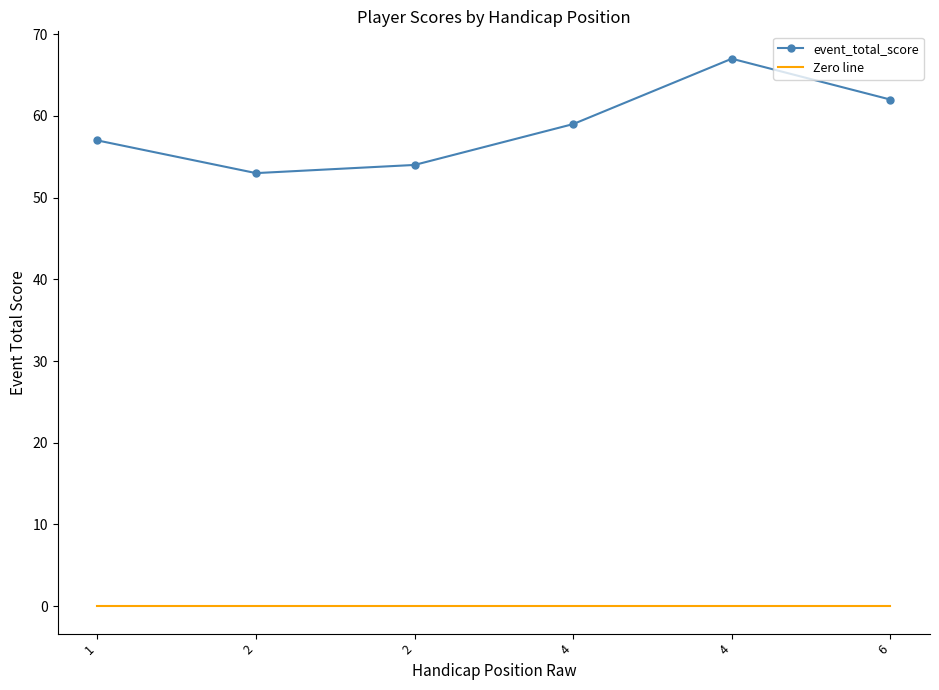

What are all the series names shown in the legend?

event_total_score, Zero line